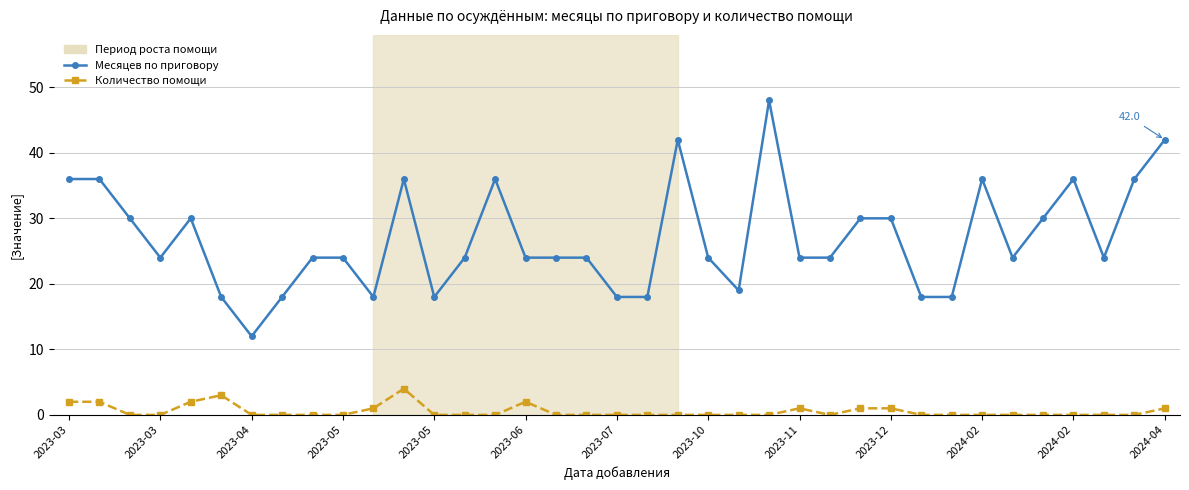

List the series in order of their overall mean, highest first.

Месяцев по приговору, Количество помощи